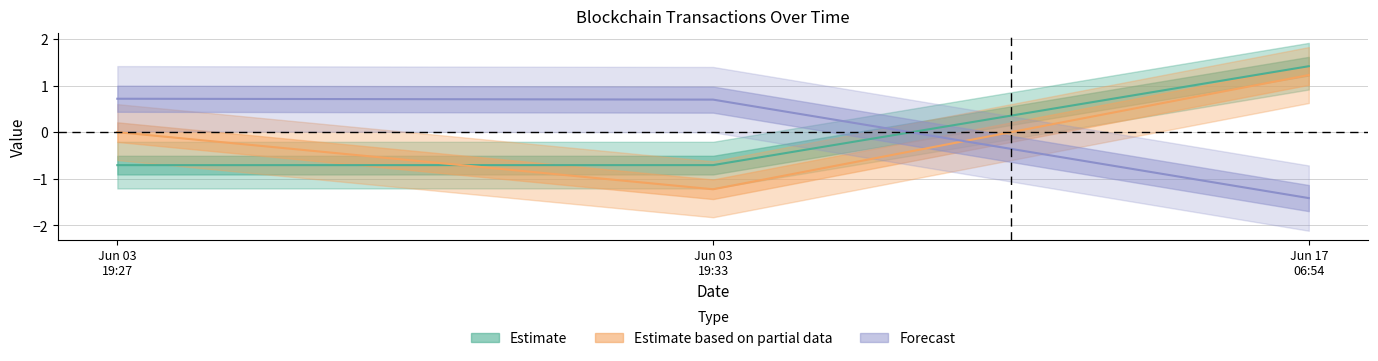

What is the label of the 3rd point from the right?

Jun 03 19:27